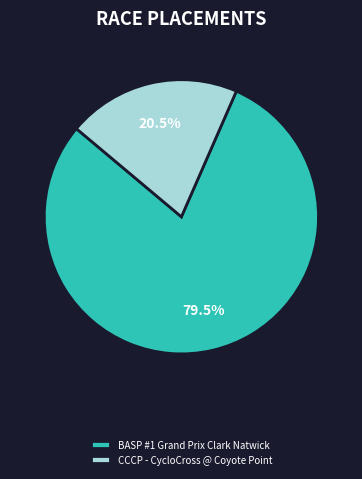

What is the largest slice in the pie chart?

BASP #1 Grand Prix Clark Natwick